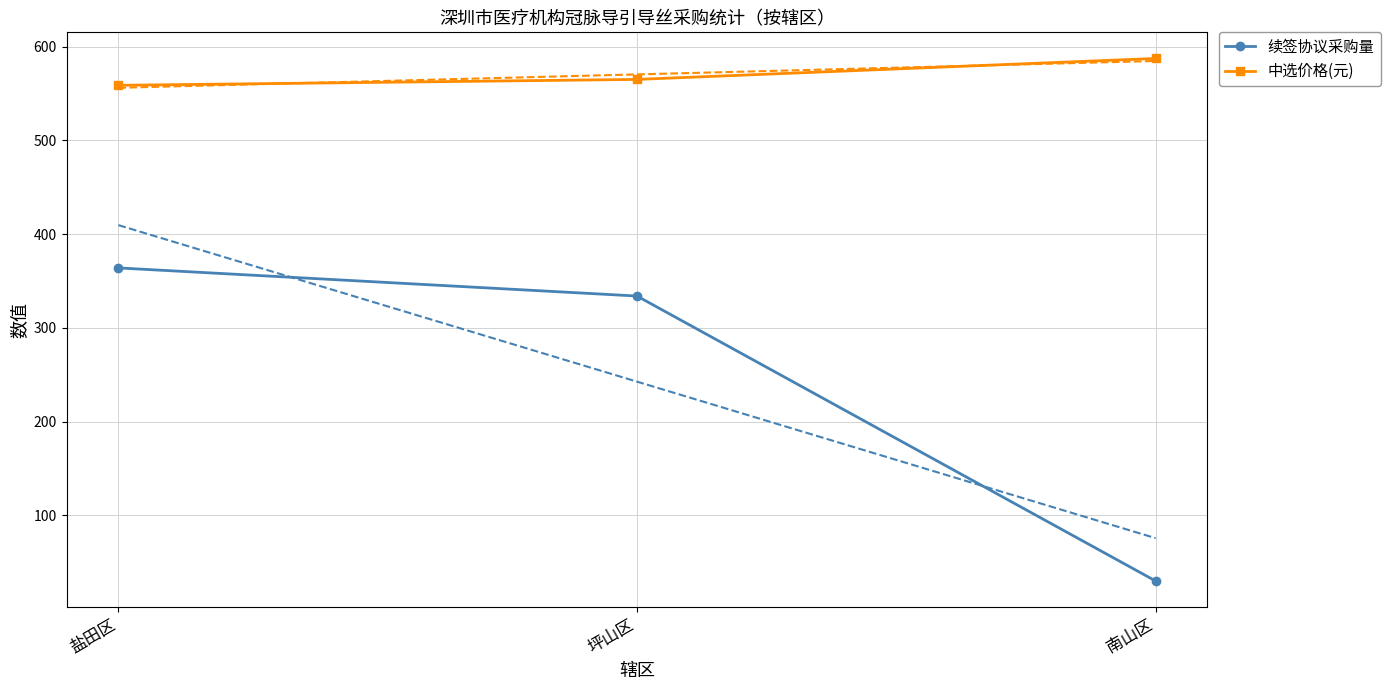

What is the sum of all 中选价格(元) values?

1711.5